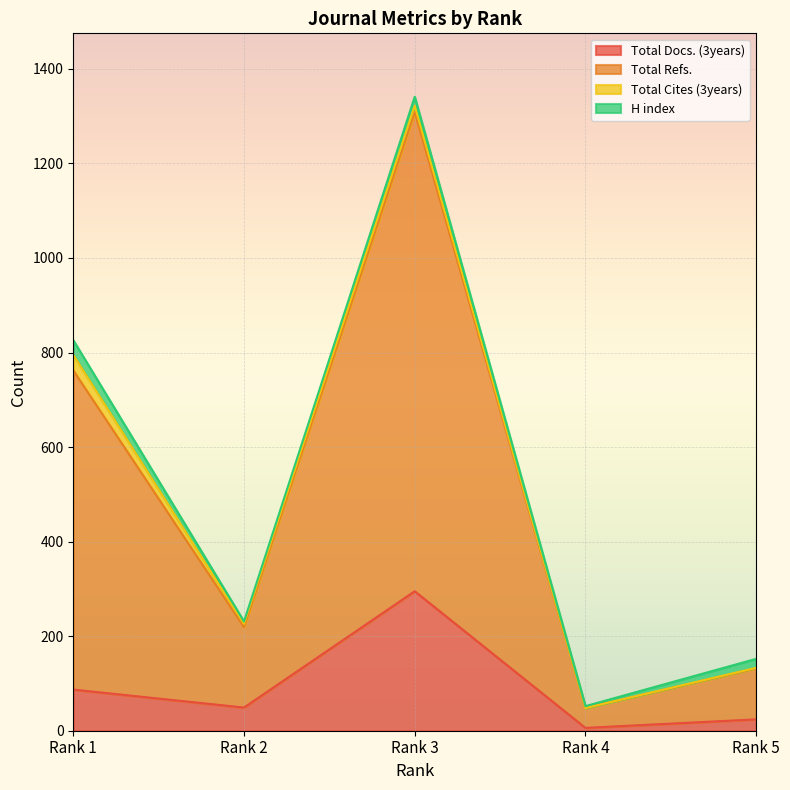

Is it true that Total Docs. (3years) equals 24 at Rank 5?

True